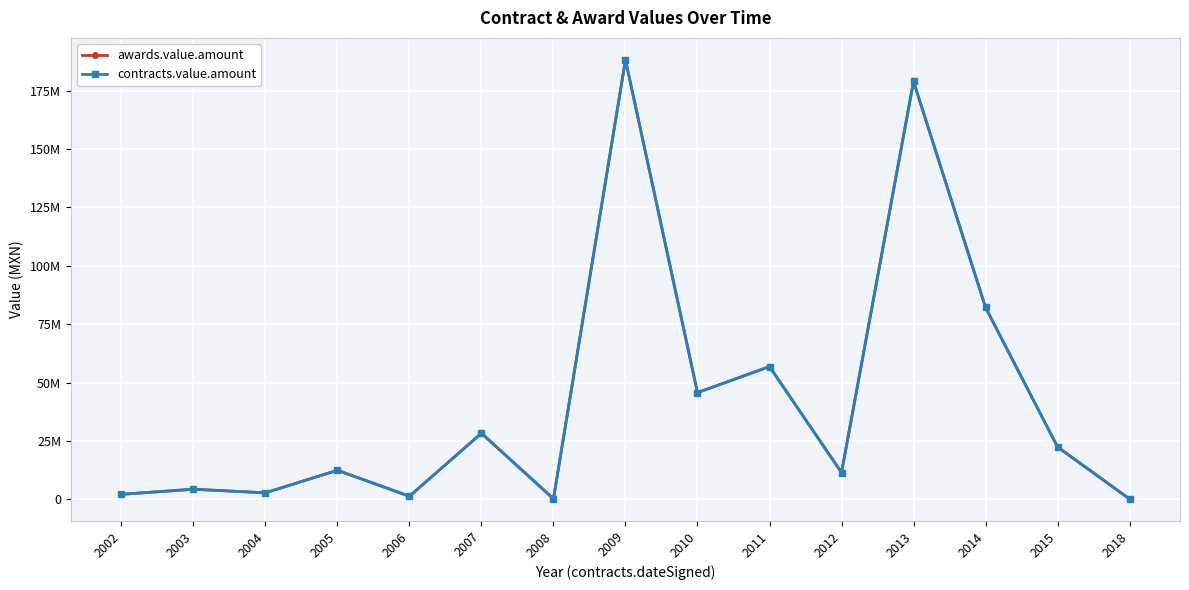

What is the greatest value displayed?

188237069.5